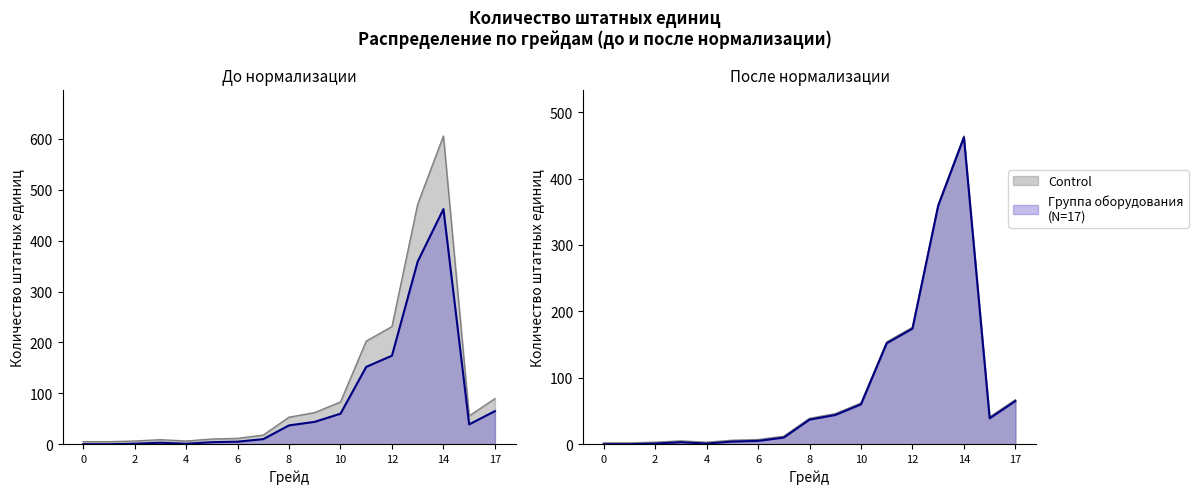

The chart shows a value of 343.8 at 12. True or false?

False